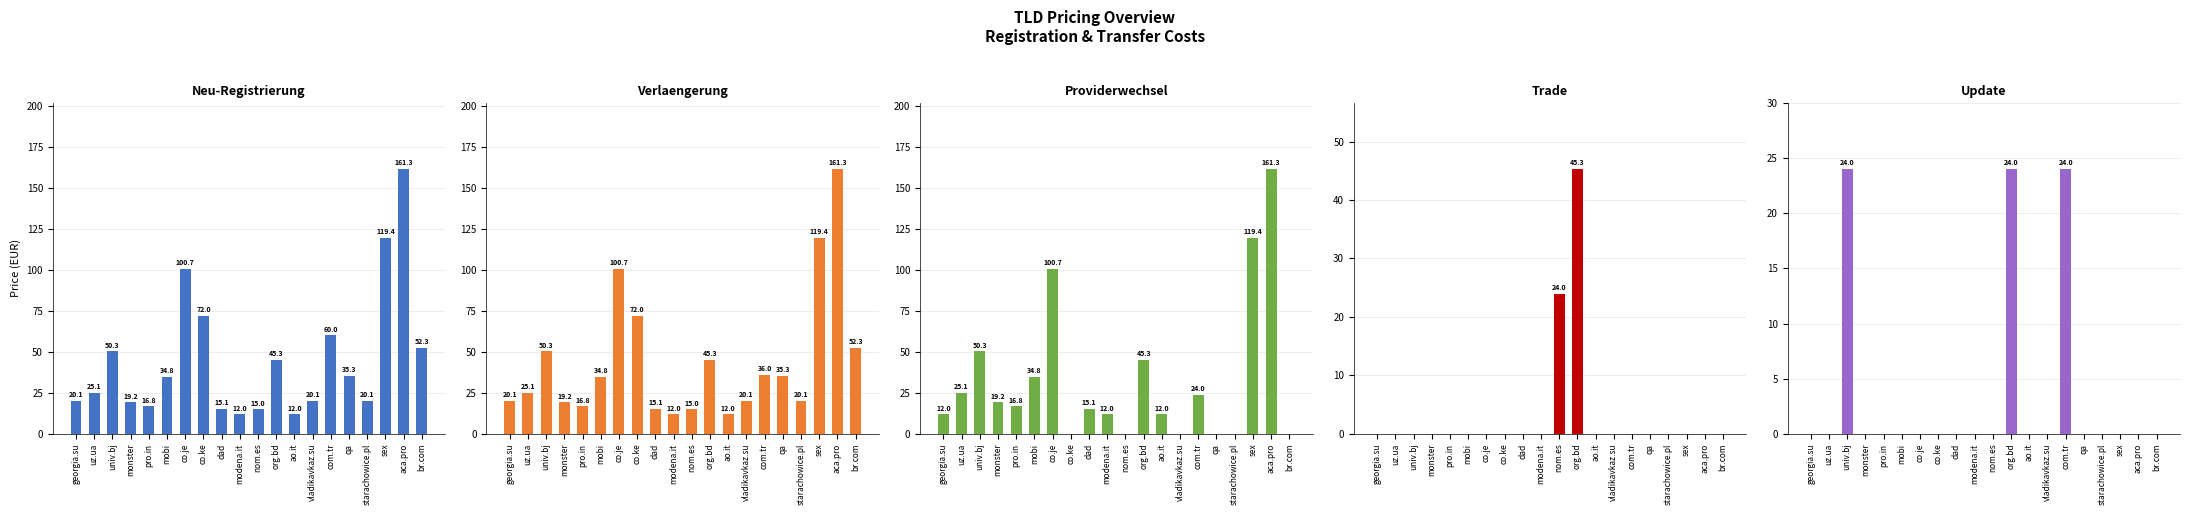

What is the difference between the second highest and second lowest values in the Verlaengerung series?

107.4